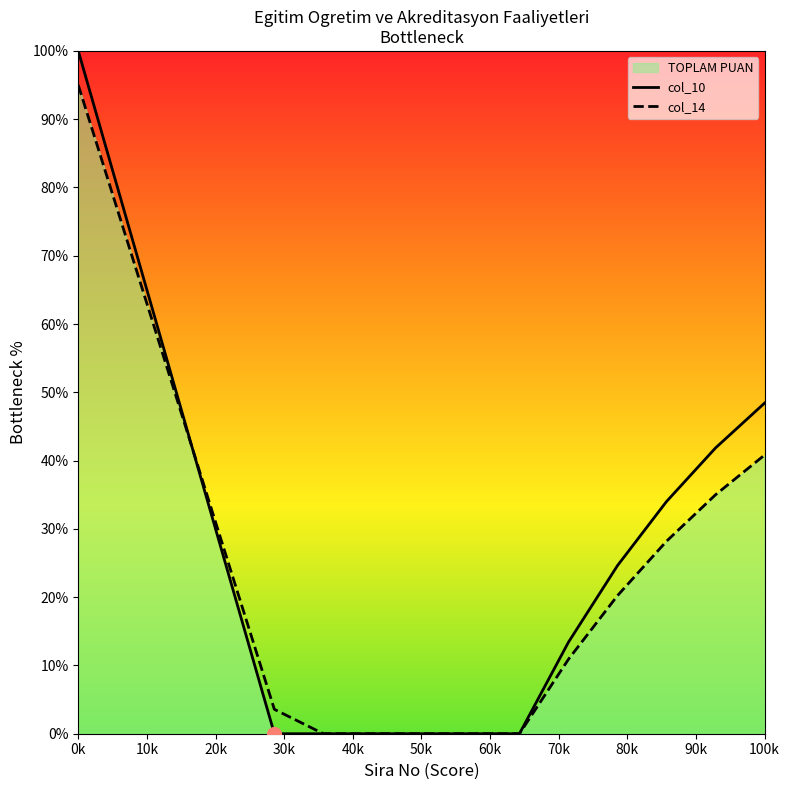

How many positive values does the col_14 series have?

10